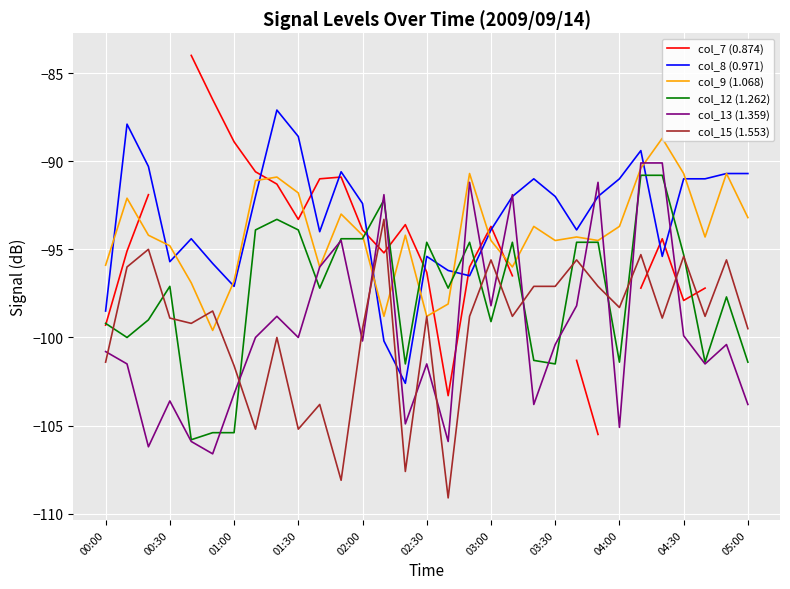

What is the maximum value shown in the chart?

-84.0